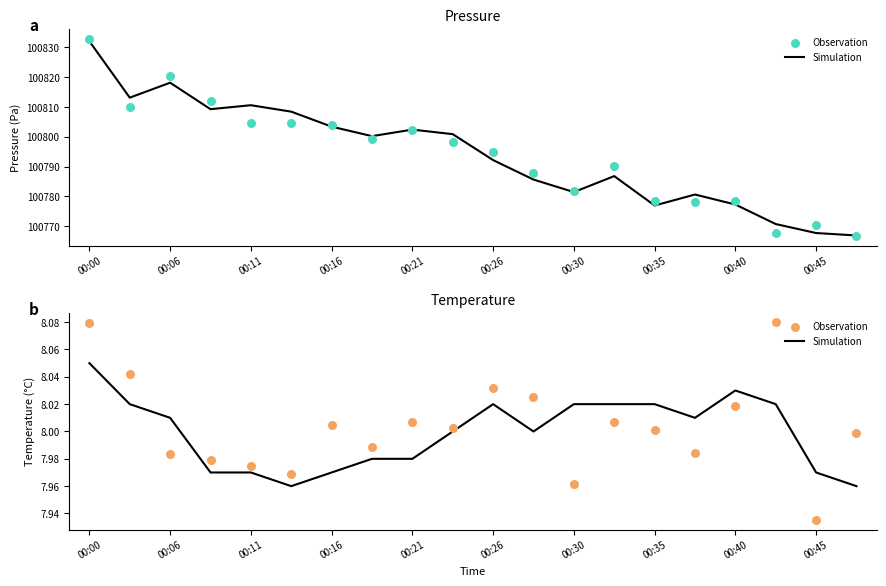

Is the value of Simulation at 19 greater than the value of Observation at 18?

Yes